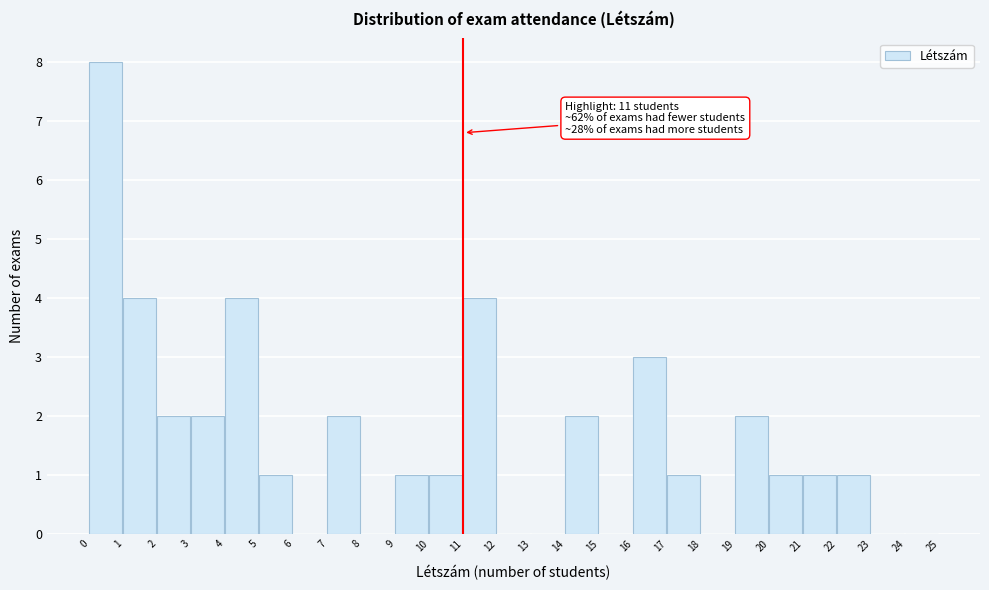

Over which range of the x-axis is the bar tallest?

0 to 1